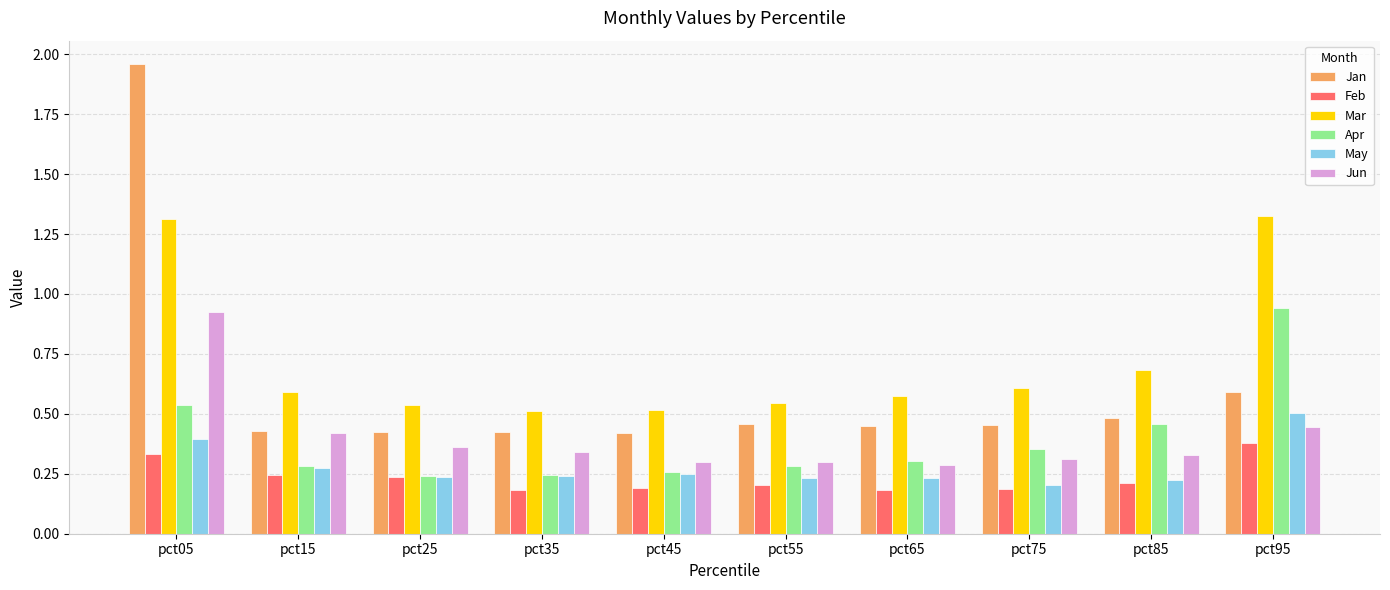

What is the sum of all Mar values?

7.2